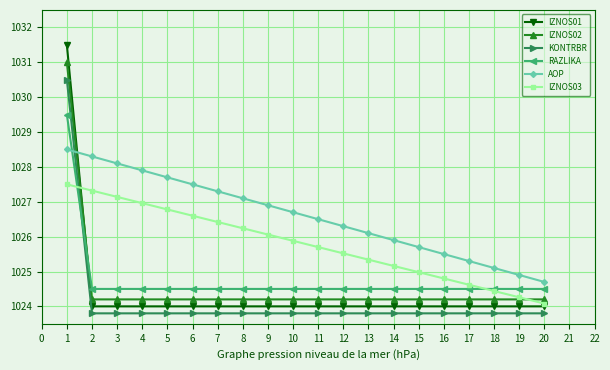

The value of IZNOS02 at 8 is 229.4. True or false?

False